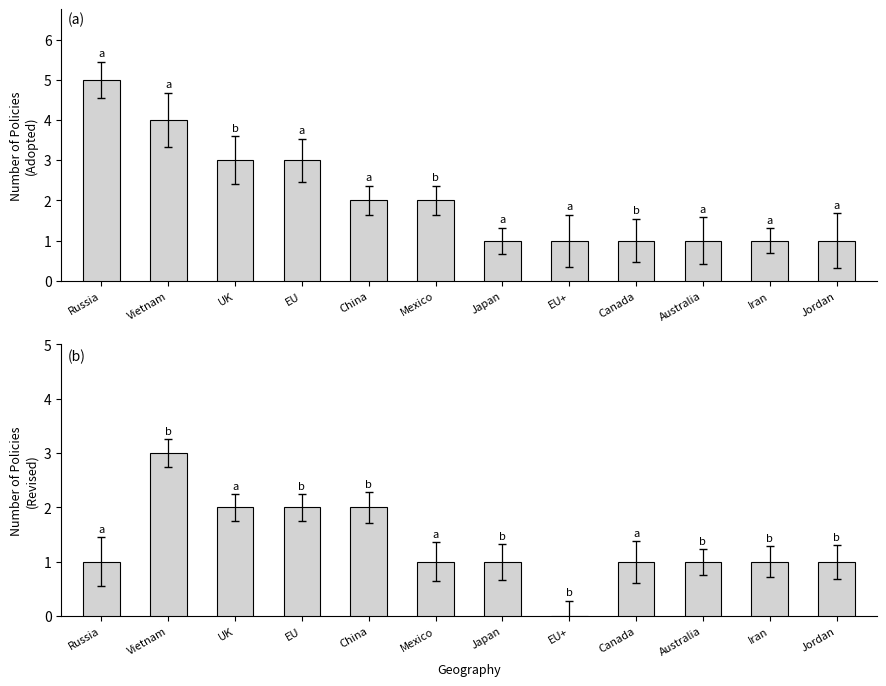

How many data points in Revised are less than 1?

1